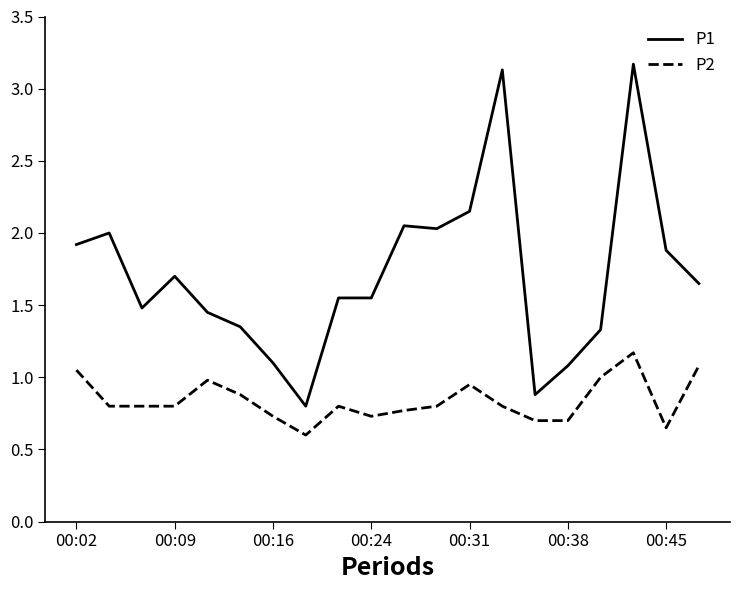

Which series has the largest range (max minus min)?

P1